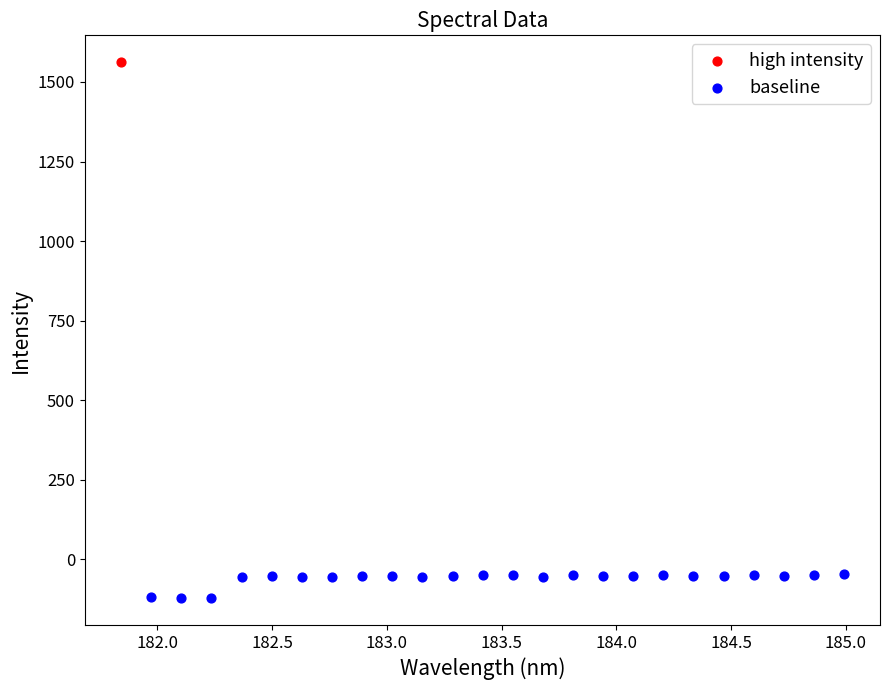

What are all the series names shown in the legend?

high intensity, baseline